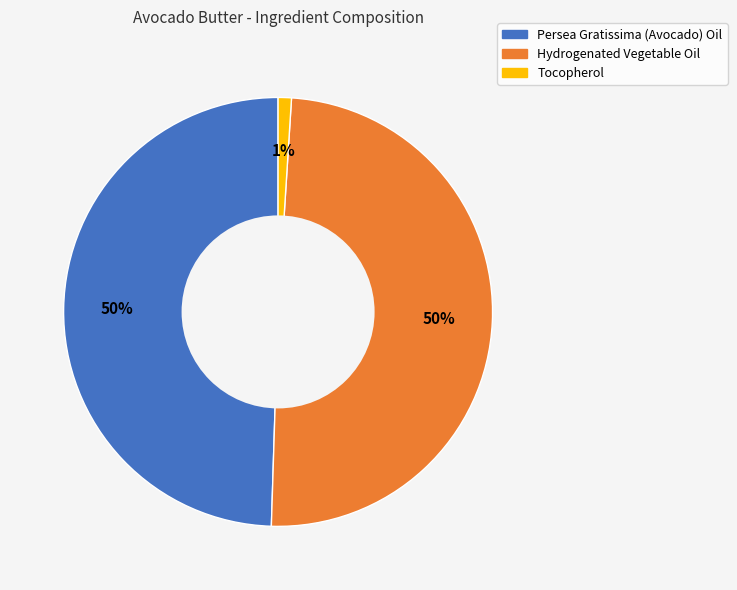

Which category has the smallest portion of the pie?

Tocopherol